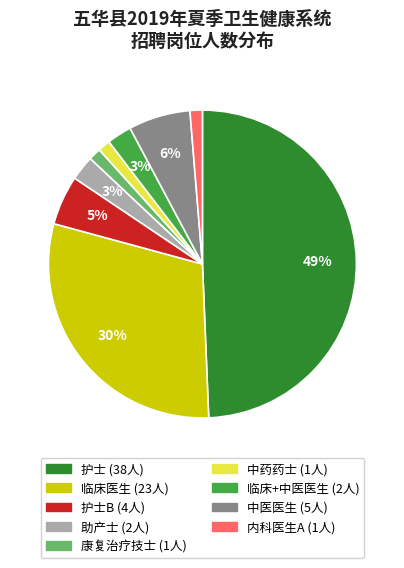

To the nearest percent, what is the difference between the largest and smallest slice percentages?

48%